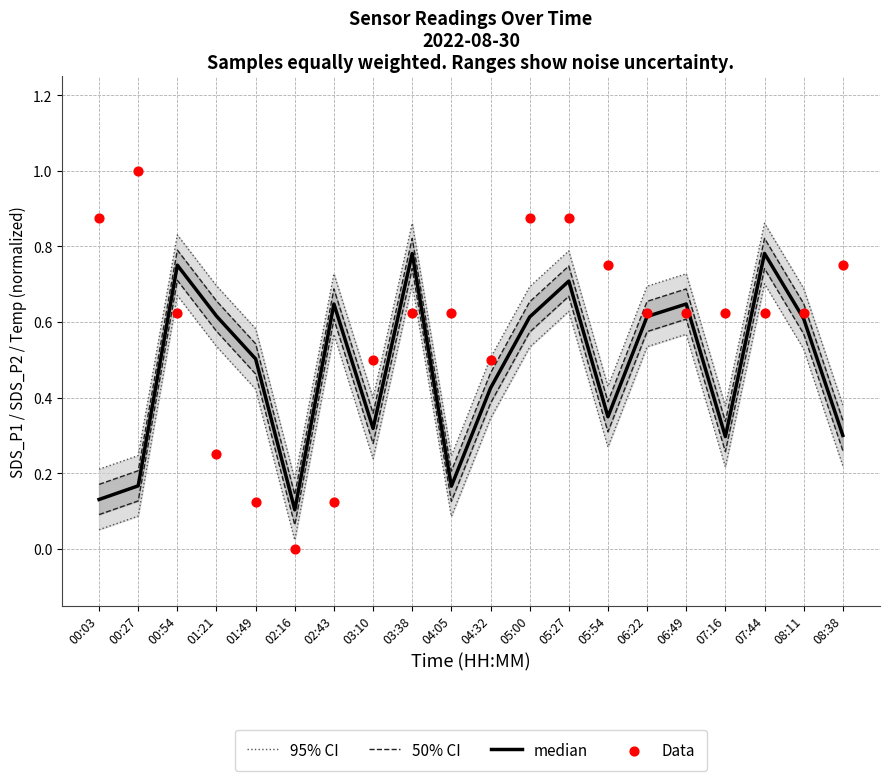

Which series has the largest total across all categories?

Data